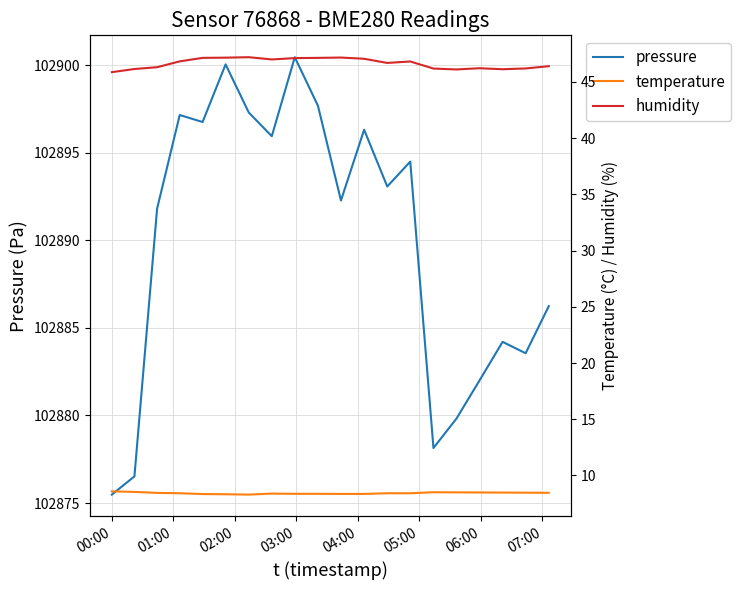

What is the value of the temperature point at the 7th from the left?

8.3